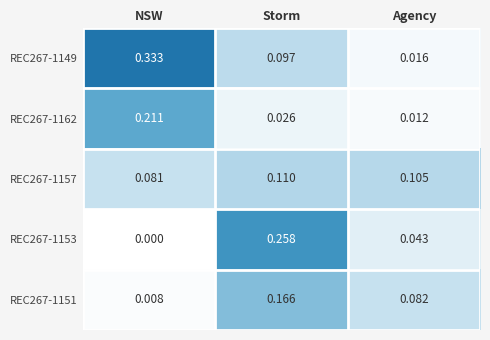

Which label corresponds to the largest value in the chart?

NSW